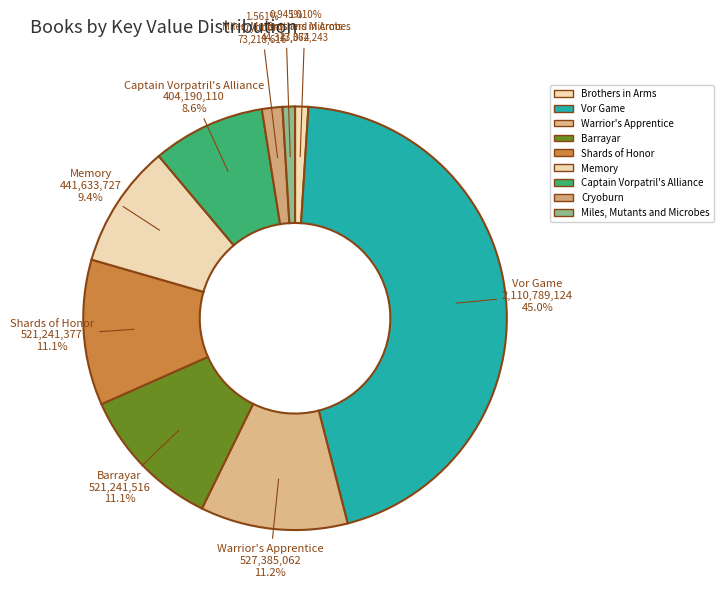

To the nearest percent, what is the combined percentage of Barrayar and Cryoburn?

13%